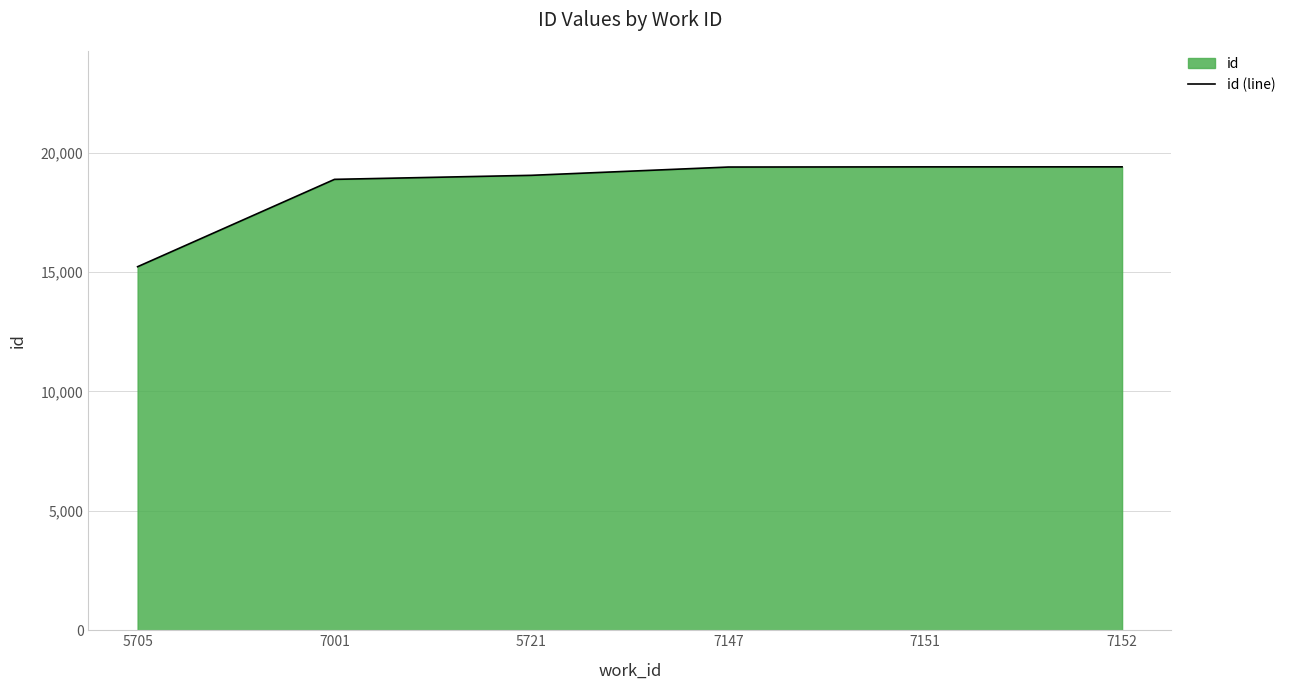

Reading left to right, what are all the values shown in this chart?

15226	18884	19053	19400	19407	19408